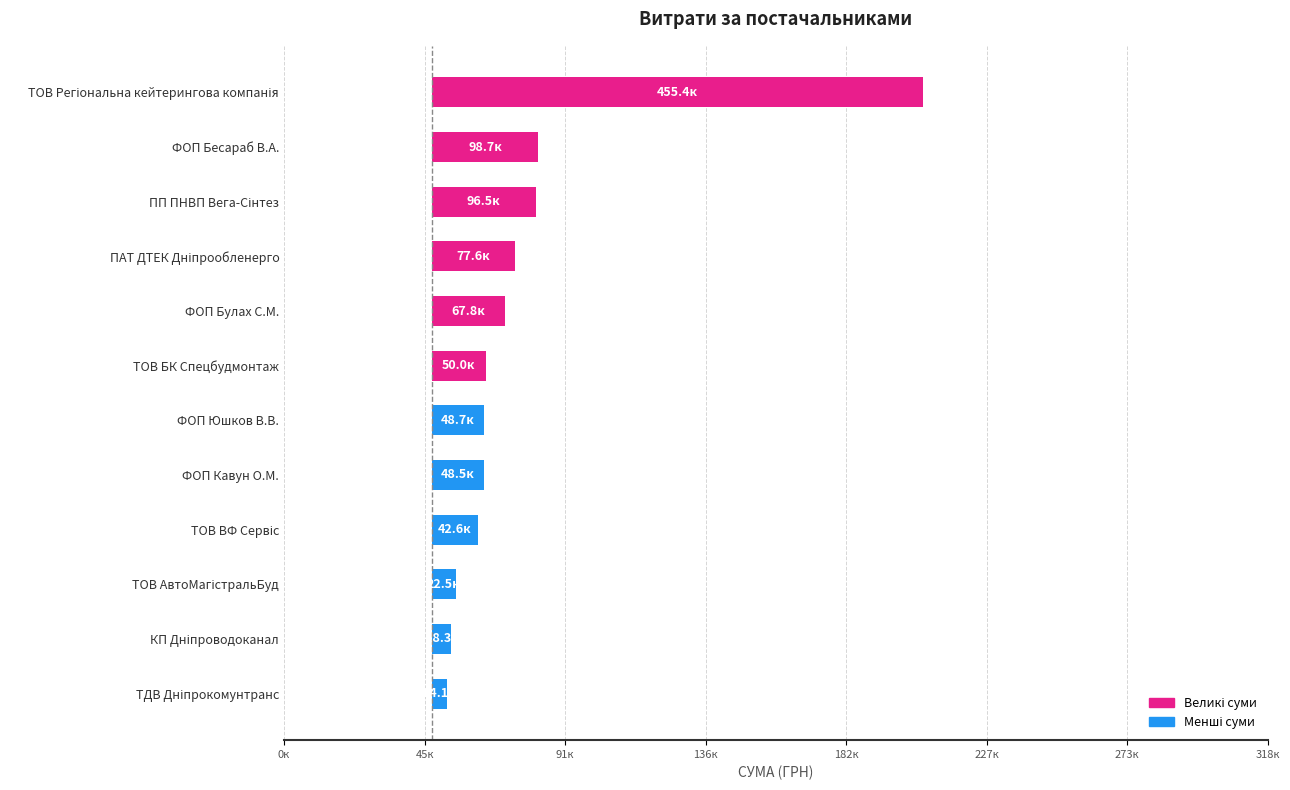

Which has a higher value, ТДВ Дніпрокомунтранс or ФОП Булах С.М.?

ФОП Булах С.М.